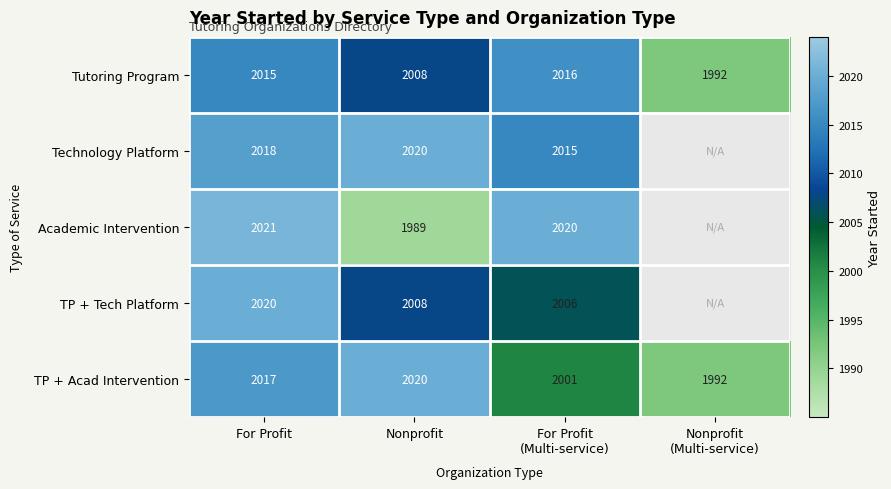

What is the average value of the Tutoring Program series?

2008